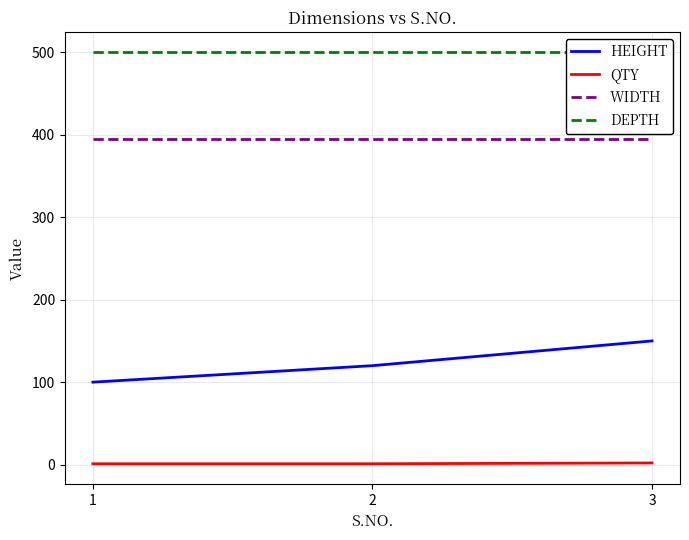

Reading left to right, what are all the values shown in this chart?

HEIGHT: 100	120	150
QTY: 1	1	2
WIDTH: 395	395	395
DEPTH: 500	500	500